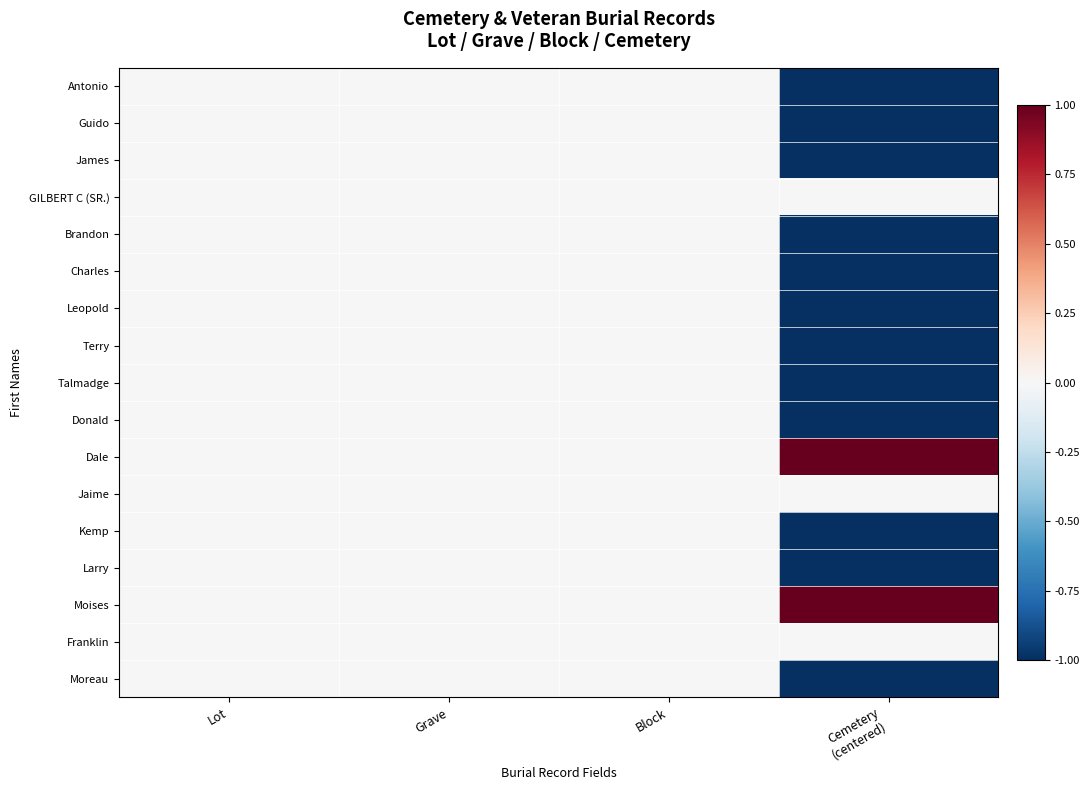

At how many categories does at least one series exceed 0?

1